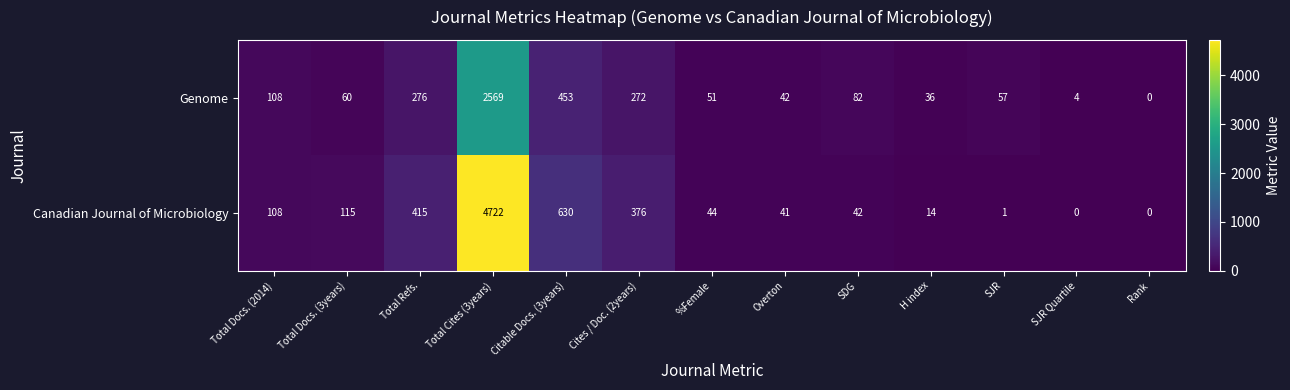

What is the spread (max minus min) of values at Cites / Doc. (2years)?

104